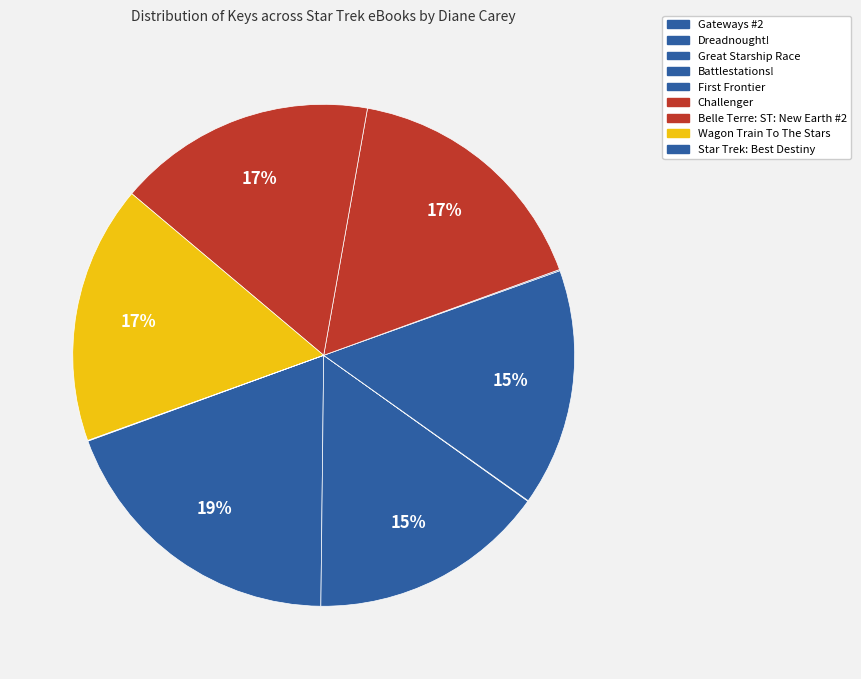

The Gateways #2 slice represents 13% of the pie. True or false?

False